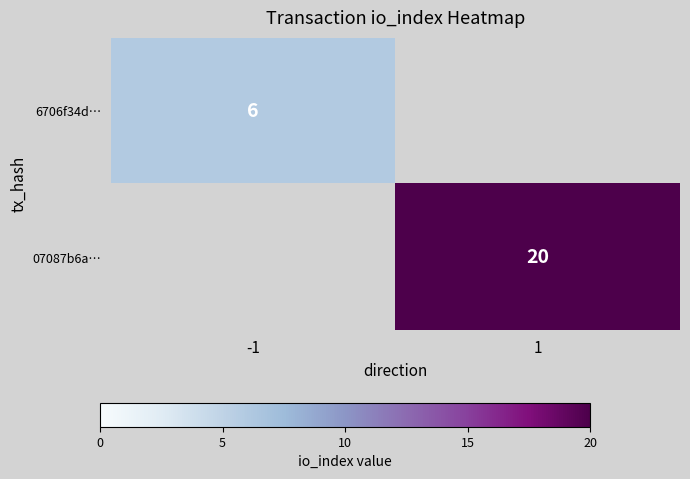

The value of 6706f34d… at -1 is 6. True or false?

True